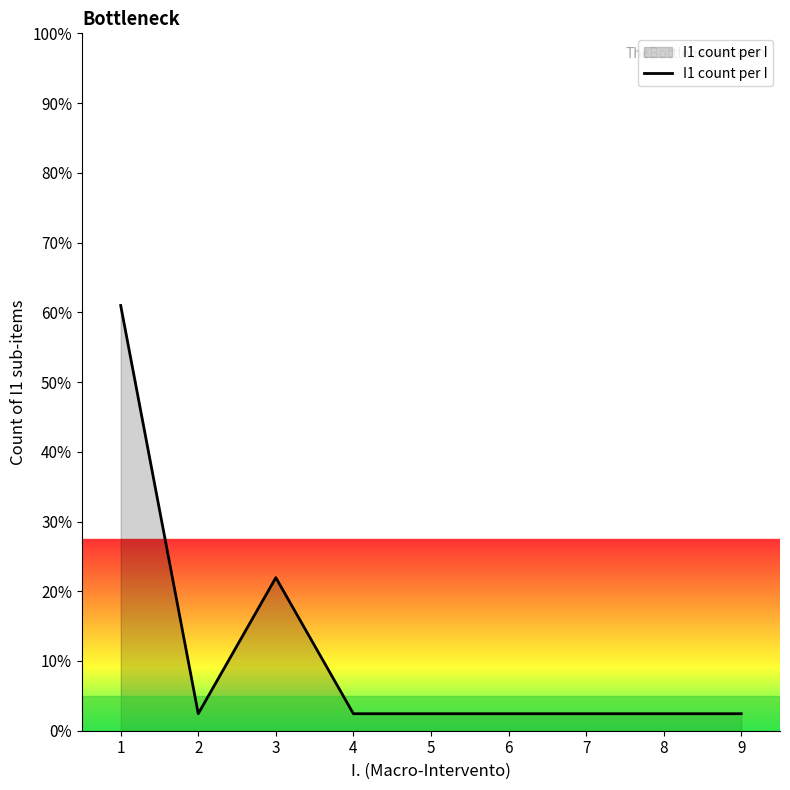

Is it true that the value at 6 is 2.4?

True